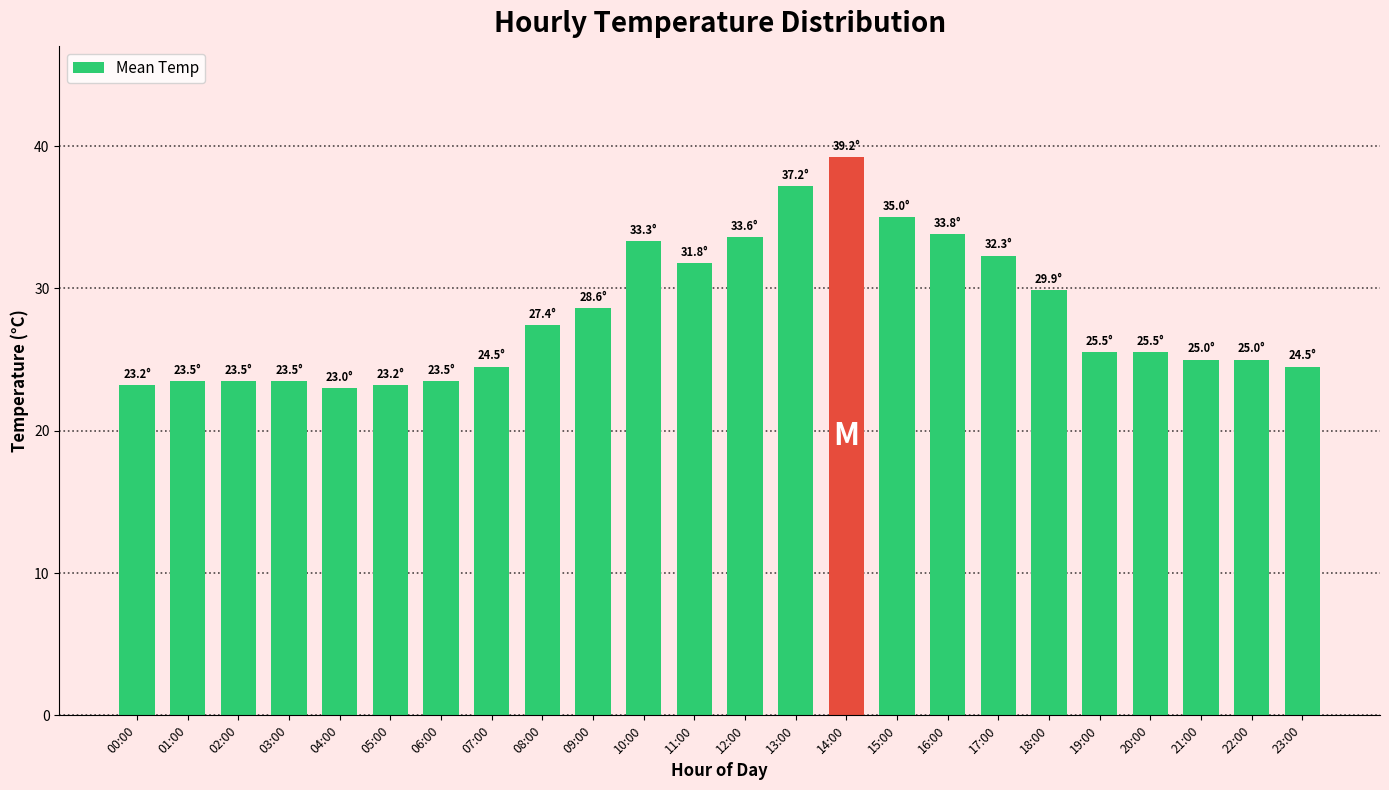

How many series are shown in this chart?

1